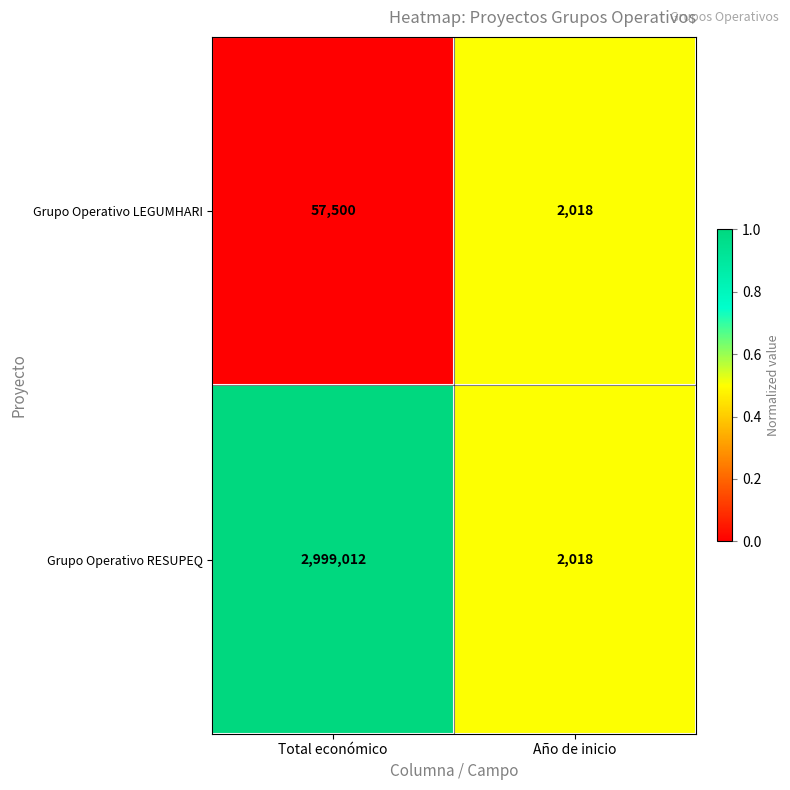

Which series has the largest range (max minus min)?

Grupo Operativo RESUPEQ